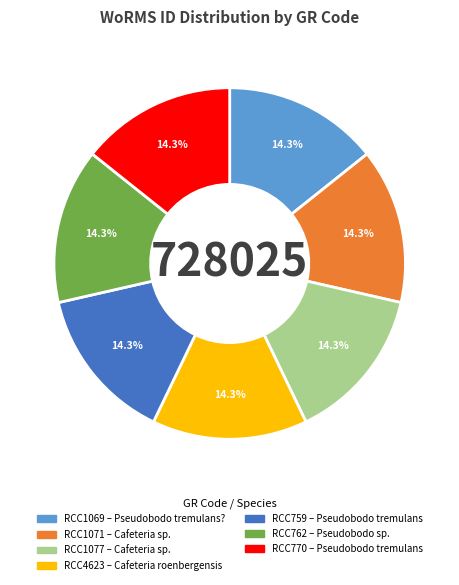

Is there any slice that represents more than half of the pie?

No